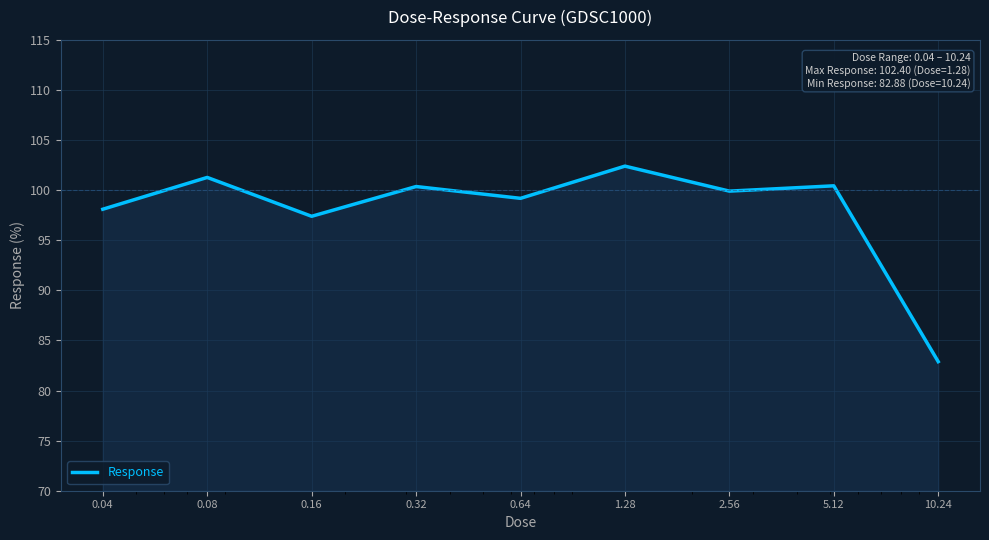

Does the chart display data point markers on the line(s)?

No